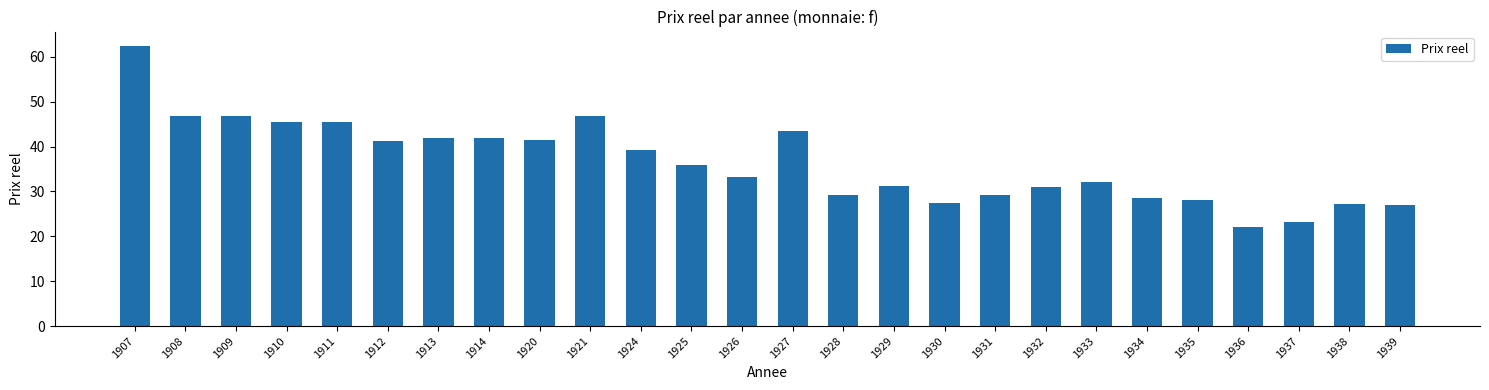

Between 1914 and 1931, which is larger?

1914